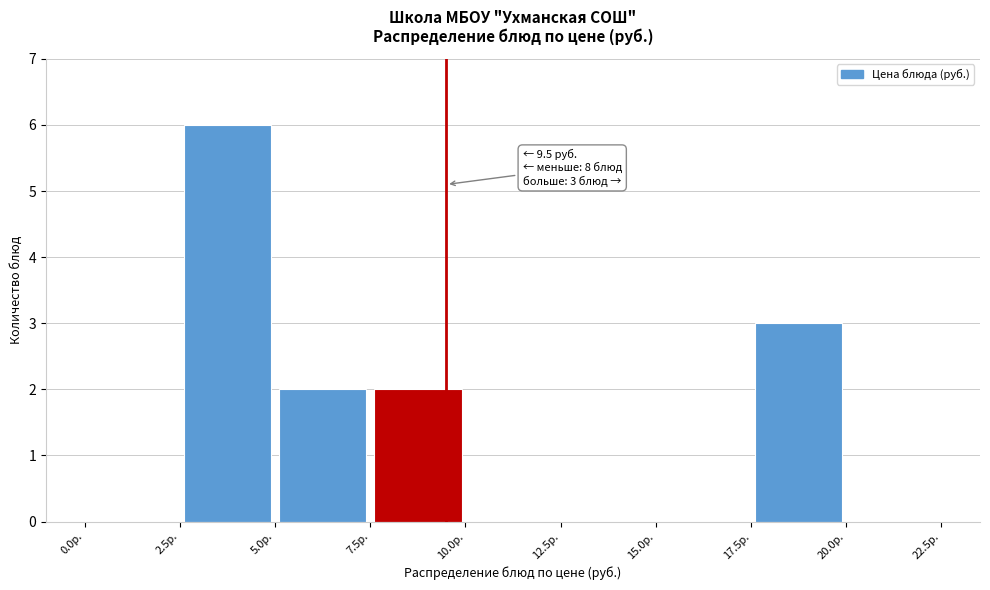

Over which range of the x-axis is the bar tallest?

2.5 to 5.0